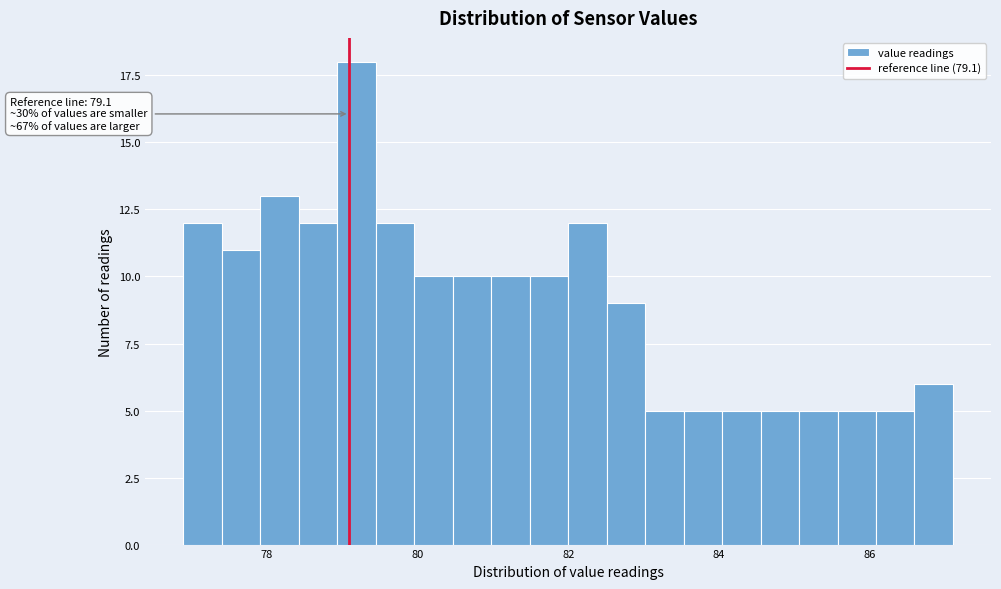

Read against the x-axis, roughly where is the centre of the tallest bar?

79.2